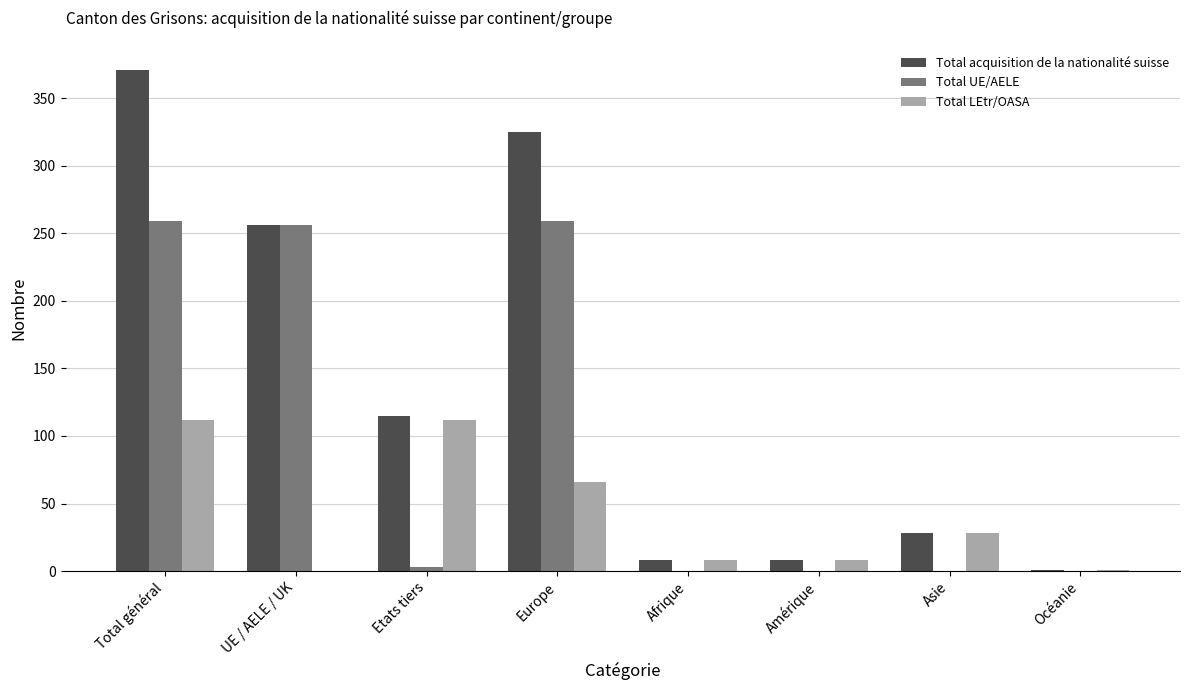

Is the value of Total LEtr/OASA at Total général greater than the value of Total UE/AELE at Europe?

No